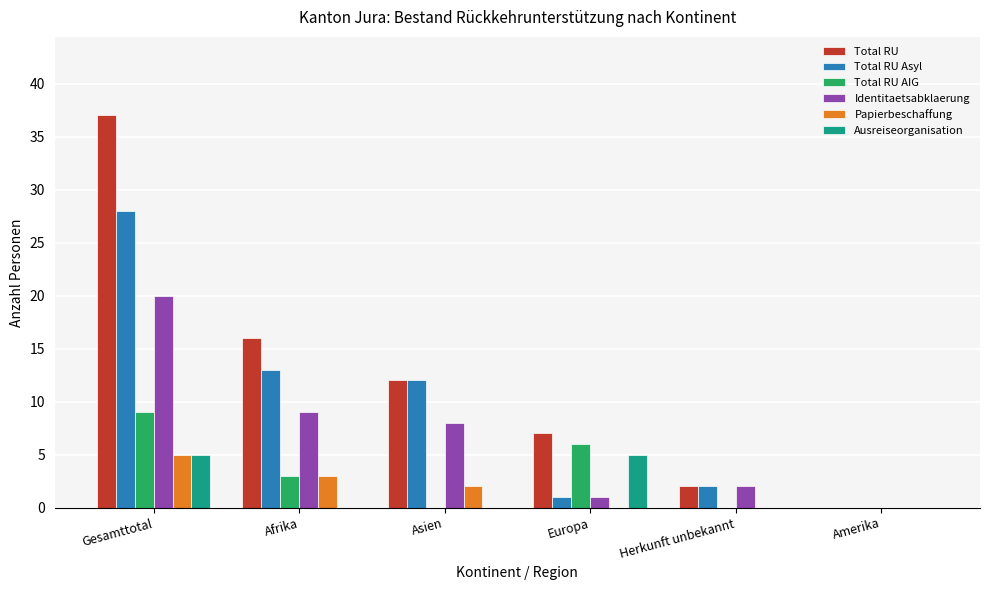

The Total RU Asyl series shows 5 at Afrika. True or false?

False